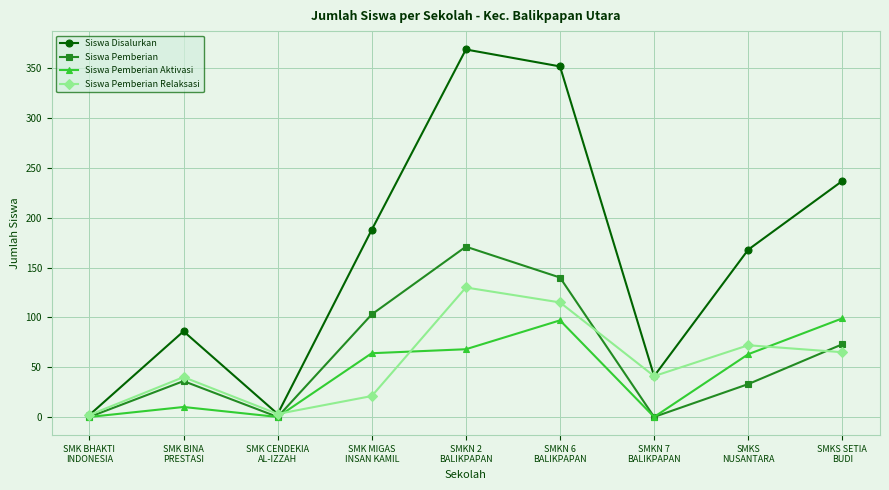

Which series has the widest spread of values?

Siswa Disalurkan